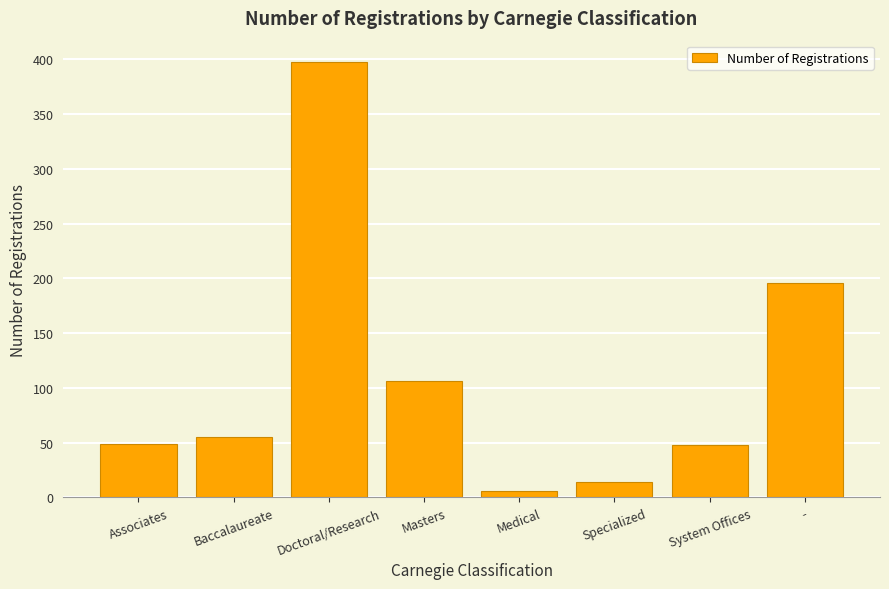

What is the label of the 5th bar from the left?

Medical